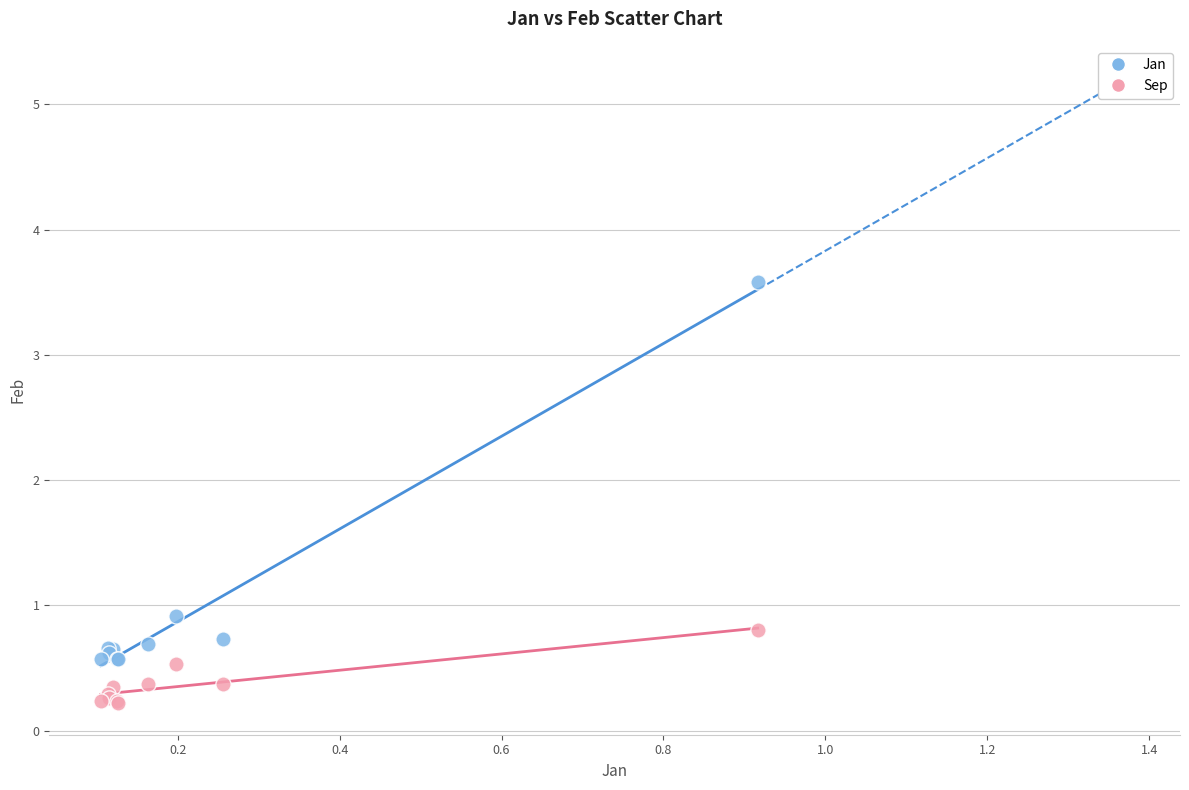

Which series contains the highest Y value?

Jan